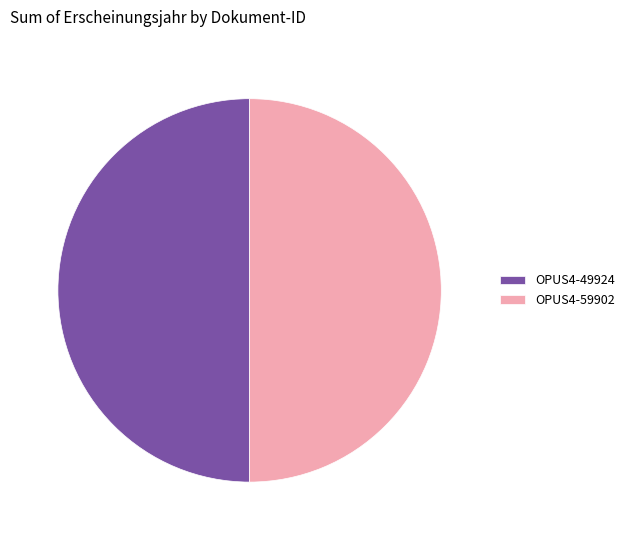

Approximately how many times larger is the value at OPUS4-49924 compared to OPUS4-59902?

1.0